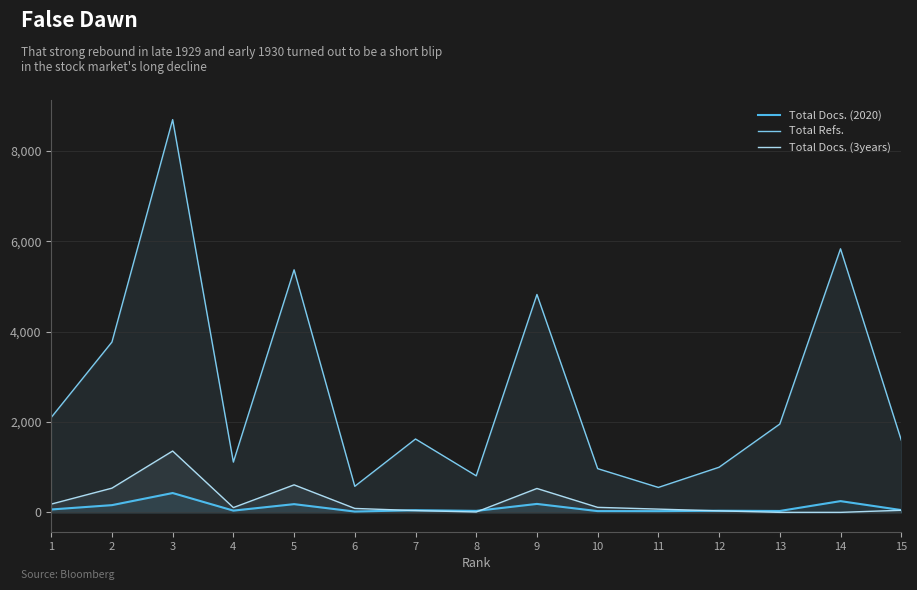

At which category does Total Docs. (2020) reach its first local peak?

3